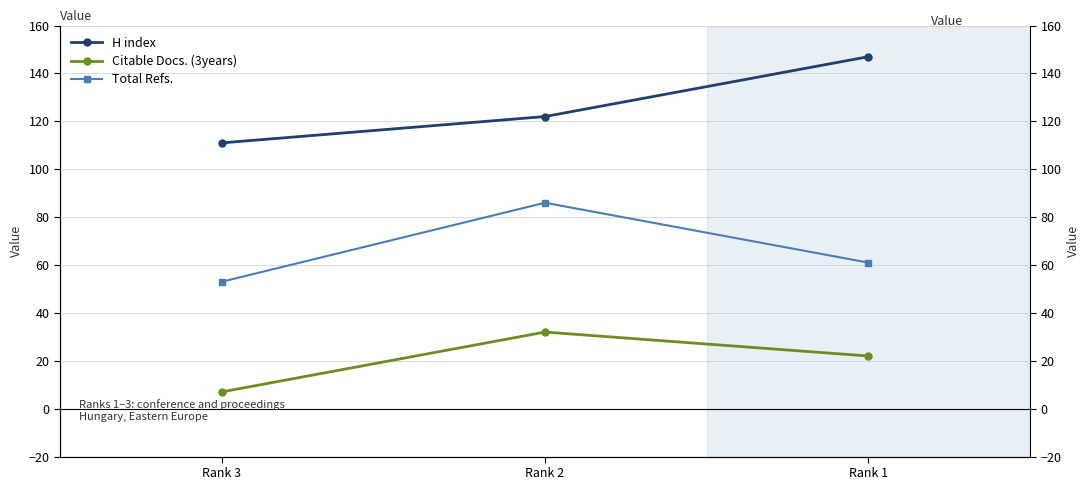

At Rank 1, list the series in order from smallest to largest.

Citable Docs. (3years), Total Refs., H index